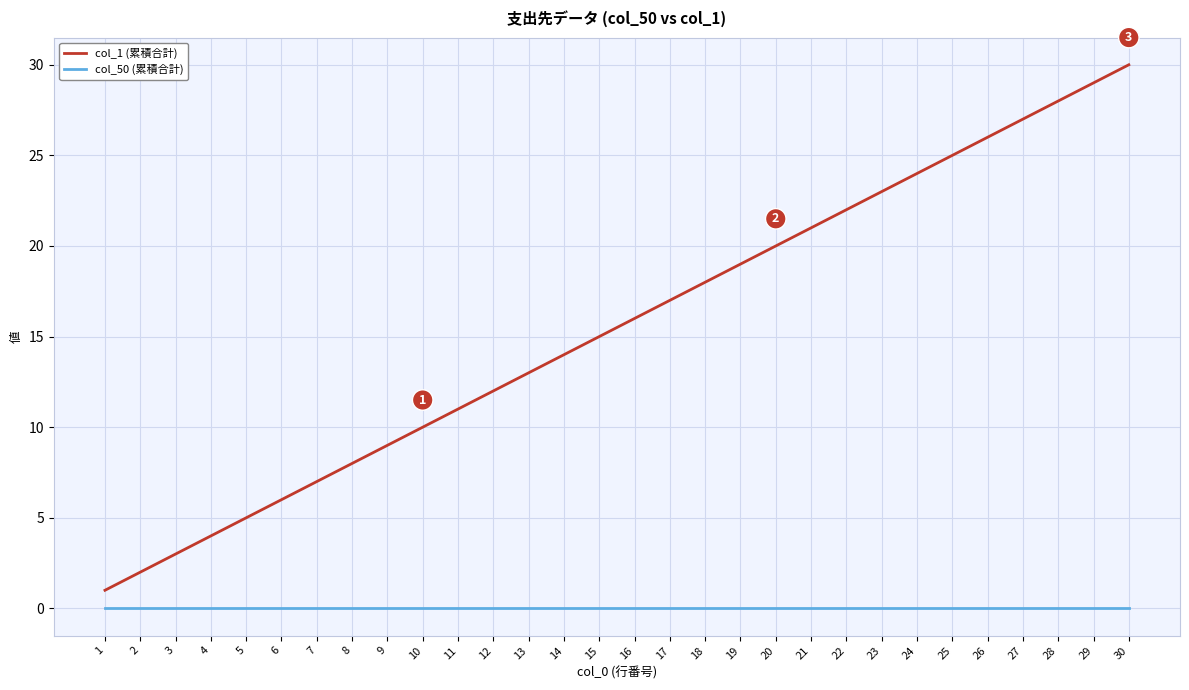

Which label corresponds to the largest value in the chart?

30